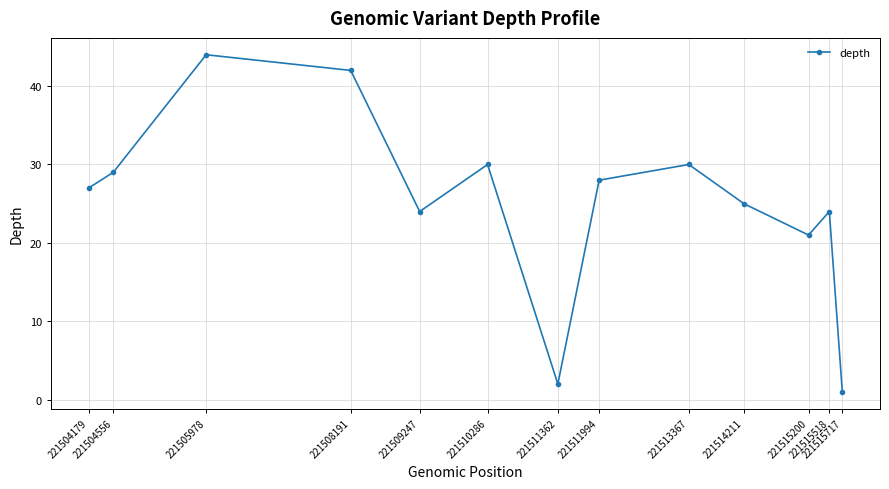

What is the value of the 13th point from the left?

1